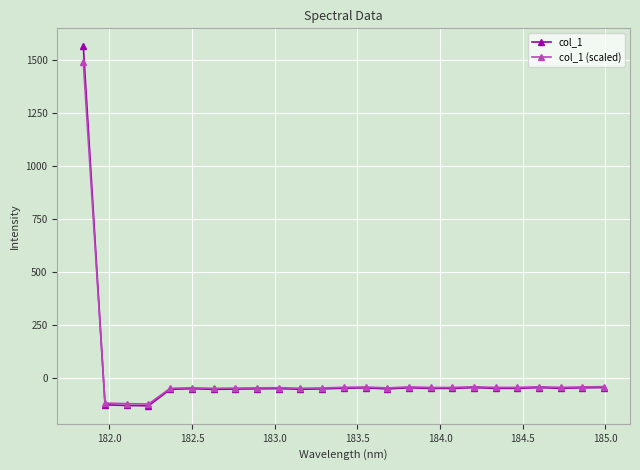

What is the lowest value of the col_1 series?

-132.0